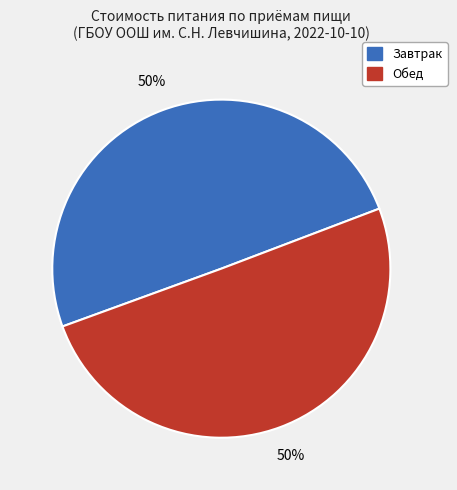

What percentage is the Завтрак slice, to the nearest percent?

50%